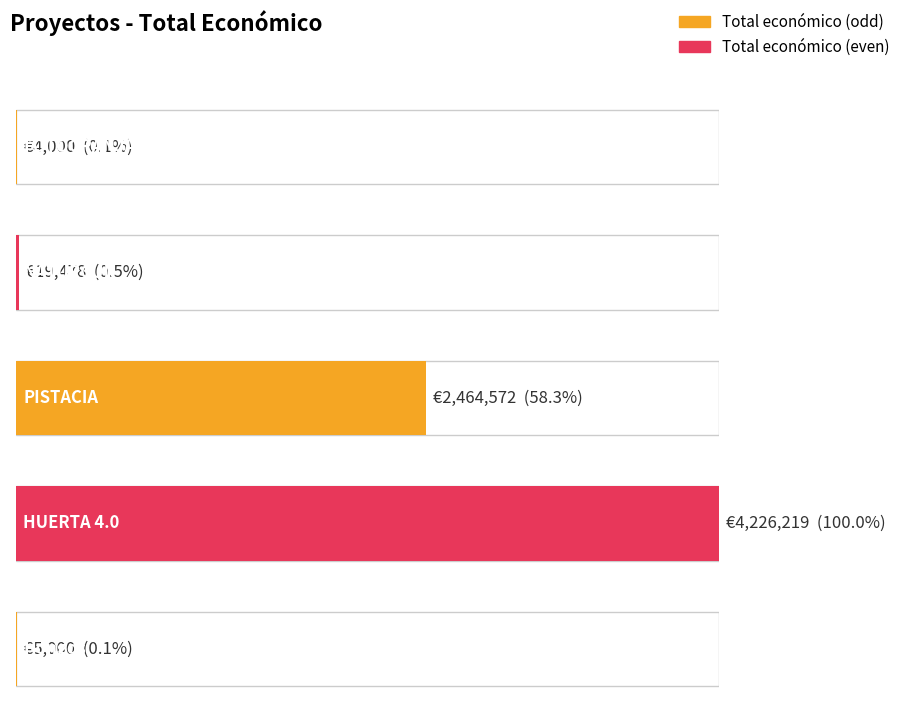

Count the number of values greater than 19478.

2